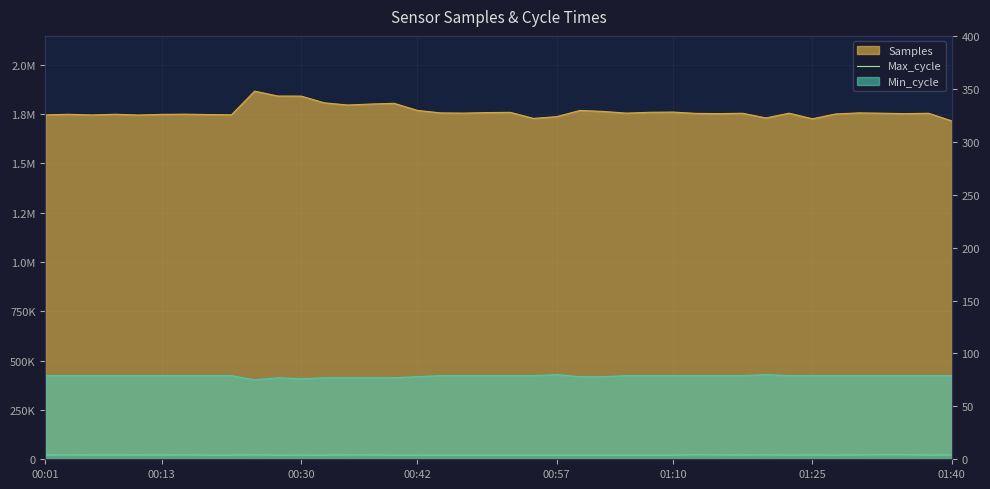

The value at 29 is 29621. True or false?

False